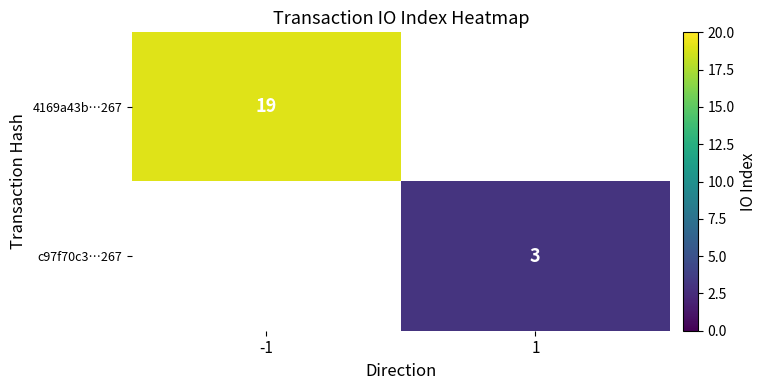

Which category has the highest value across all series?

-1